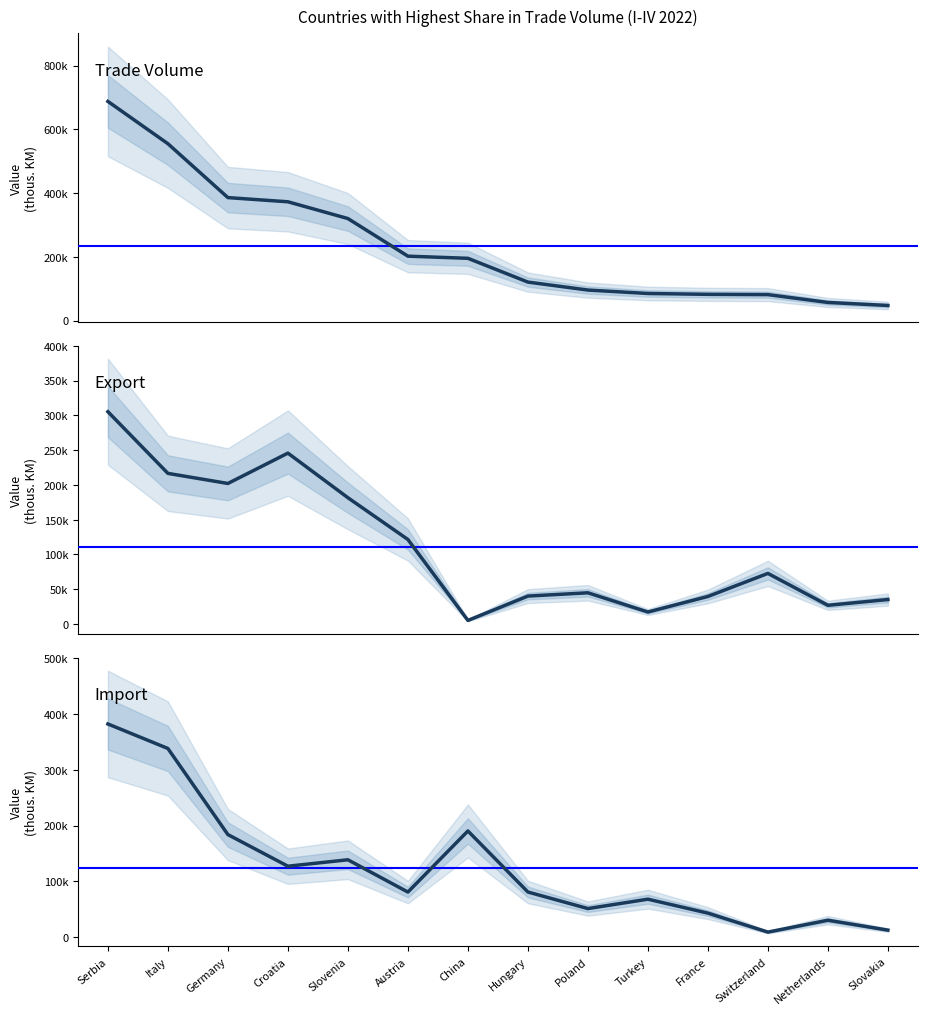

Reading left to right, extract all data points from this chart.

Trade Volume: Serbia=687665	Italy=554995	Germany=385942	Croatia=372853	Slovenia=320256	Austria=202261	China=195538	Hungary=120966	Poland=95978	Turkey=85218	France=82503	Switzerland=81624	Netherlands=57071	Slovakia=47590
Export: Serbia=305225	Italy=216559	Germany=202050	Croatia=245690	Slovenia=181558	Austria=121505	China=5121	Hungary=40111	Poland=44840	Turkey=17223	France=39557	Switzerland=72725	Netherlands=26839	Slovakia=35133
Import: Serbia=382440	Italy=338436	Germany=183892	Croatia=127163	Slovenia=138698	Austria=80756	China=190418	Hungary=80855	Poland=51137	Turkey=67995	France=42946	Switzerland=8899	Netherlands=30232	Slovakia=12456